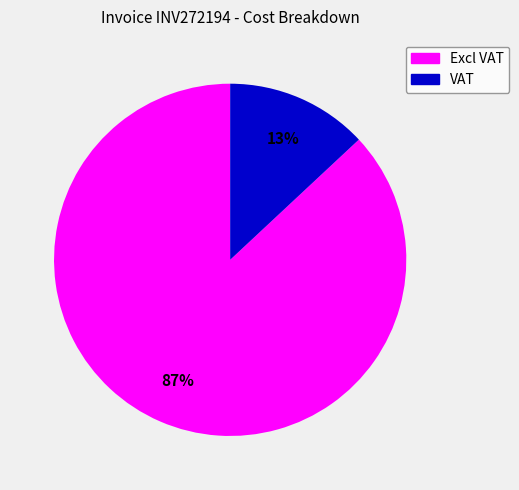

Rank the categories by value from highest to lowest.

Excl VAT, VAT